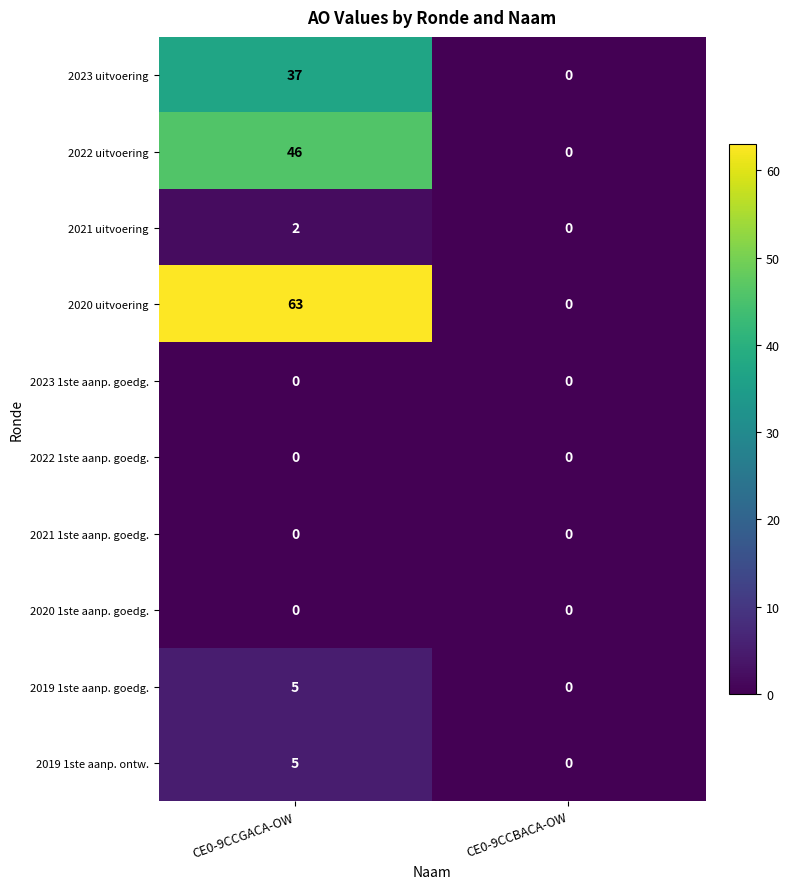

Reading left to right, what are all the values shown in this chart?

2023 uitvoering: CE0-9CCGACA-OW=37	CE0-9CCBACA-OW=0
2022 uitvoering: CE0-9CCGACA-OW=46	CE0-9CCBACA-OW=0
2021 uitvoering: CE0-9CCGACA-OW=2	CE0-9CCBACA-OW=0
2020 uitvoering: CE0-9CCGACA-OW=63	CE0-9CCBACA-OW=0
2023 1ste aanp. goedg.: CE0-9CCGACA-OW=0	CE0-9CCBACA-OW=0
2022 1ste aanp. goedg.: CE0-9CCGACA-OW=0	CE0-9CCBACA-OW=0
2021 1ste aanp. goedg.: CE0-9CCGACA-OW=0	CE0-9CCBACA-OW=0
2020 1ste aanp. goedg.: CE0-9CCGACA-OW=0	CE0-9CCBACA-OW=0
2019 1ste aanp. goedg.: CE0-9CCGACA-OW=5	CE0-9CCBACA-OW=0
2019 1ste aanp. ontw.: CE0-9CCGACA-OW=5	CE0-9CCBACA-OW=0